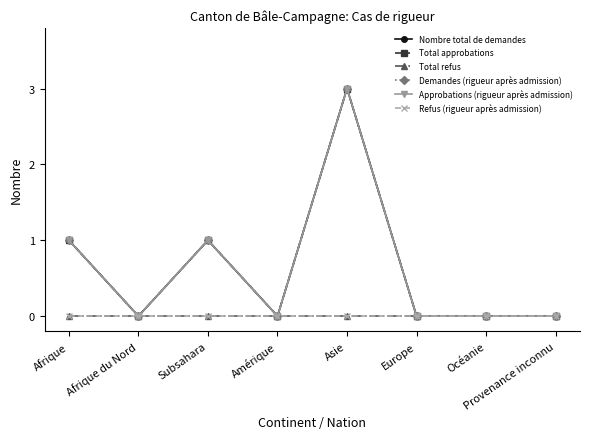

Is this an area chart (filled region under the line)?

No